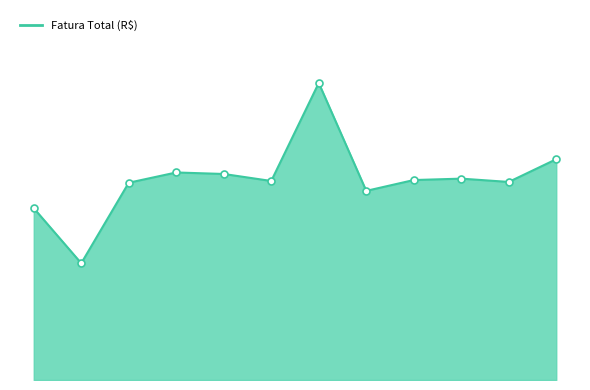

Is this an area chart (filled region under the line)?

Yes